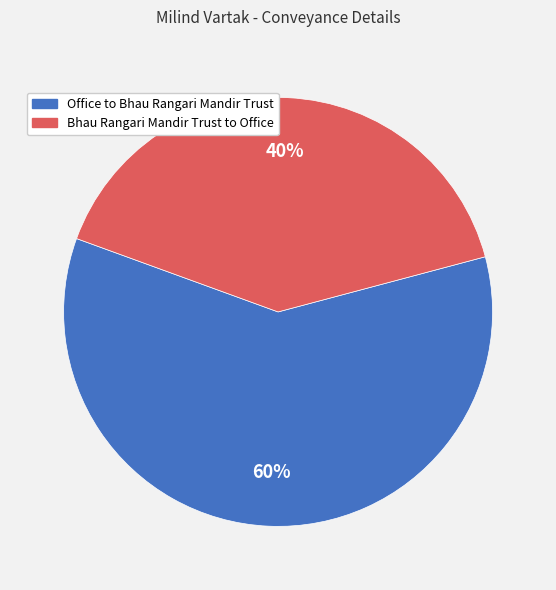

To the nearest percent, what portion does Office to Bhau Rangari Mandir Trust represent?

60%